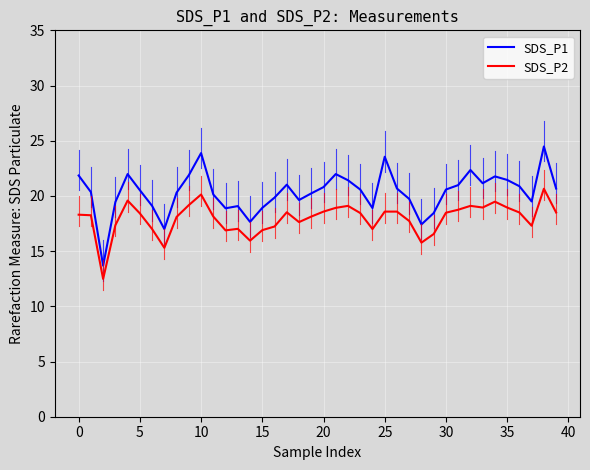

How many lines are shown in the chart?

2